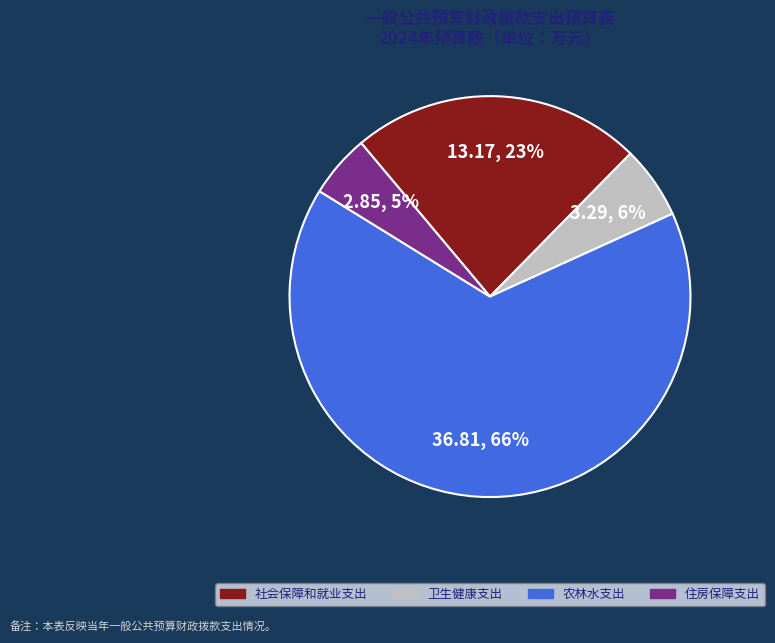

What is the largest slice in the pie chart?

农林水支出